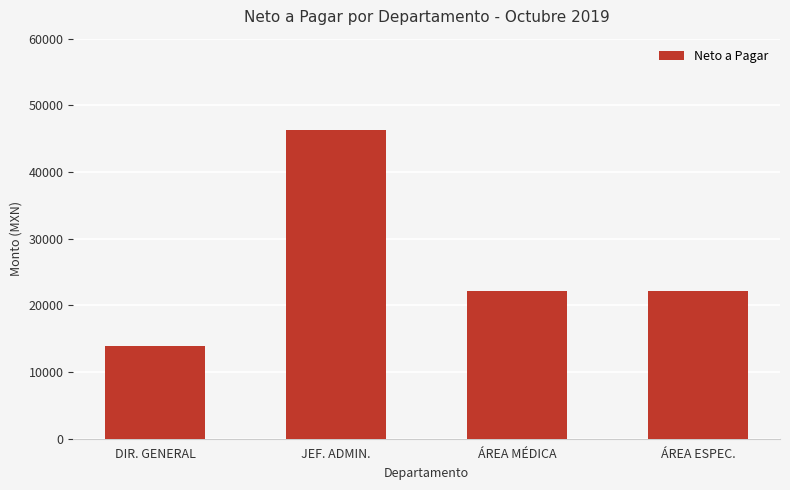

What is the minimum value shown in the chart?

13921.8